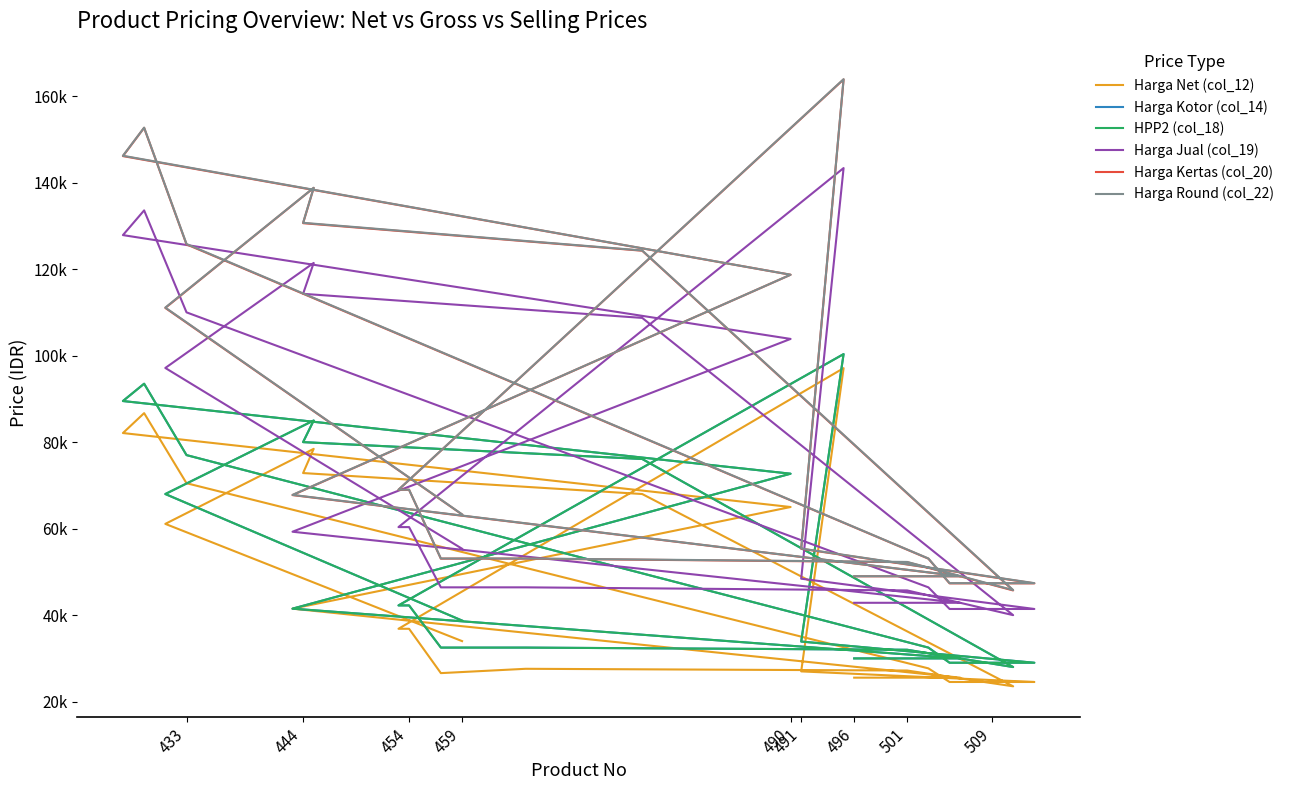

What is the difference between the maximum and minimum values in the Harga Jual (col_19) series?

103357